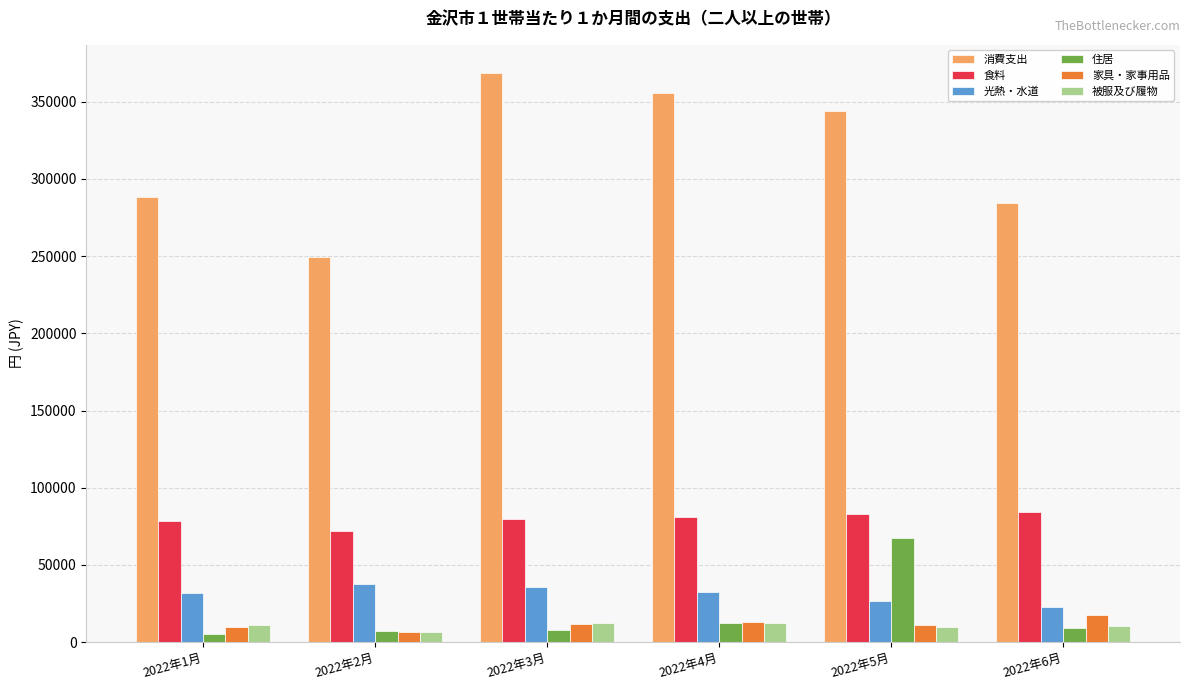

At which label is 住居 closest to 36499?

2022年4月